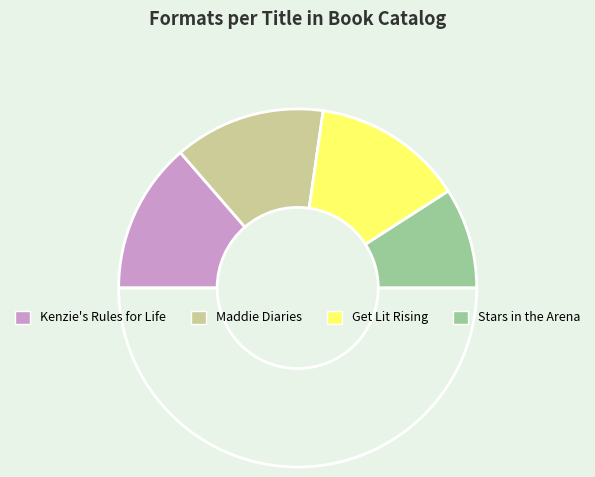

What is the largest slice in the pie chart?

Kenzie's Rules for Life